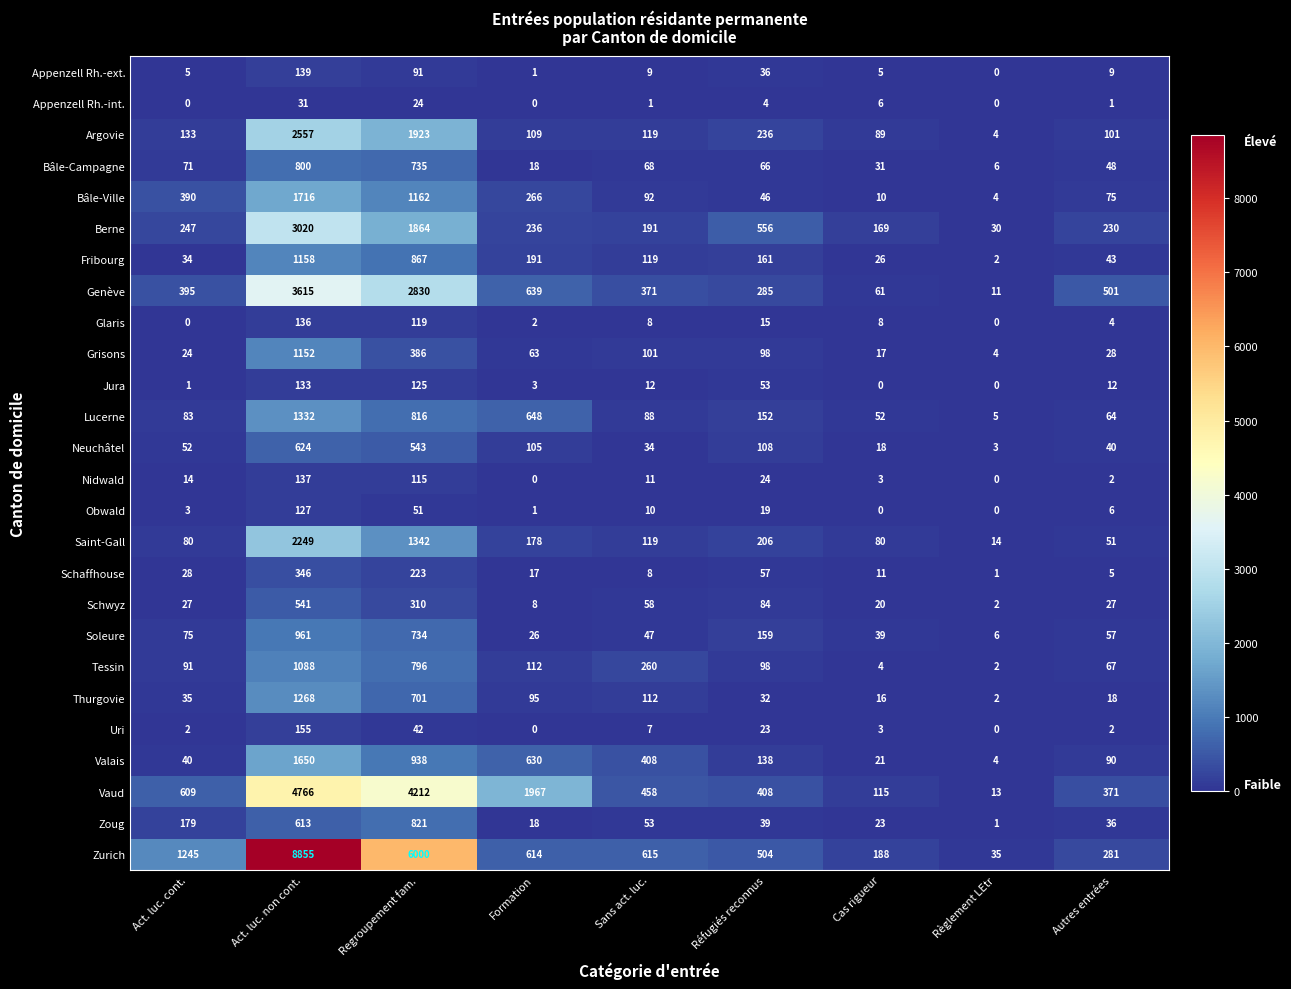

At which label does Jura first exceed 12?

Act. luc. non cont.